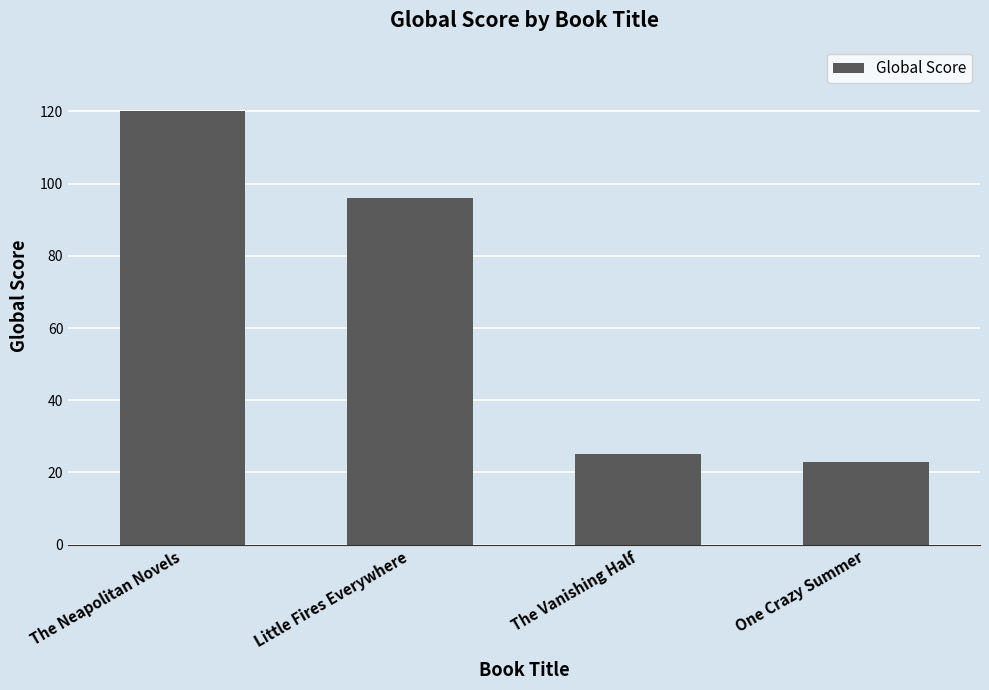

The value at The Neapolitan Novels is 202. True or false?

False